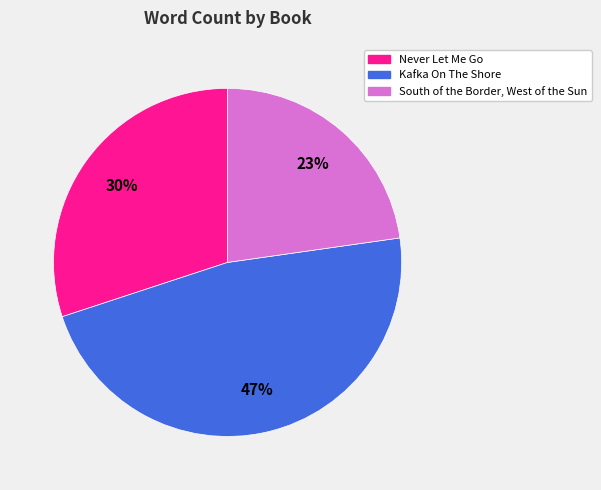

The Kafka On The Shore slice represents 40% of the pie. True or false?

False